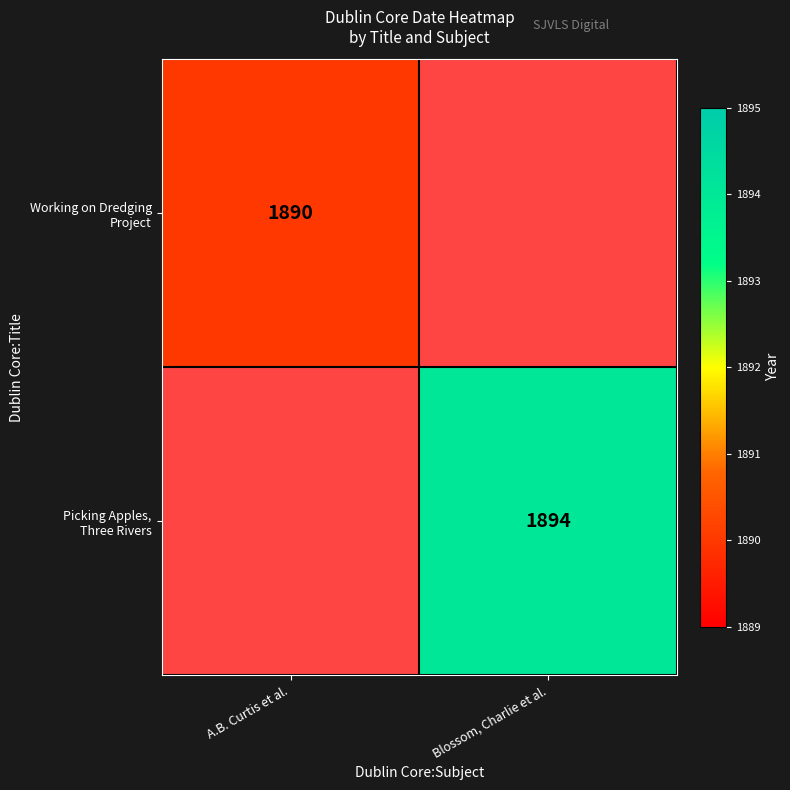

List the series in order of their overall mean, lowest first.

Working on Dredging Project, Picking Apples, Three Rivers